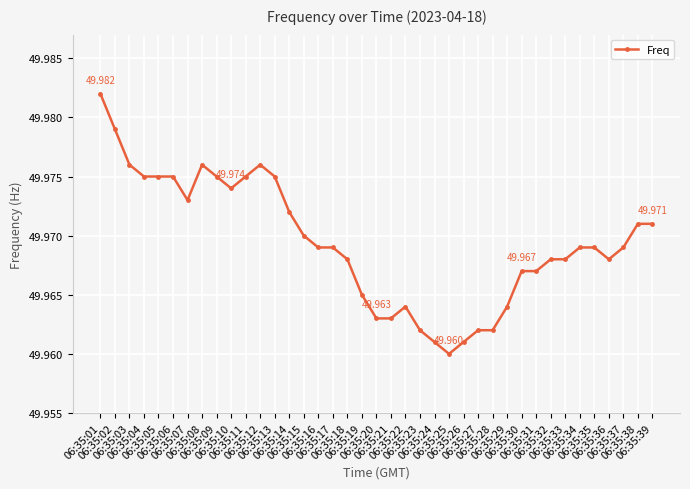

What is the ratio of the value at 06:35:14 to the value at 06:35:33?

1.0